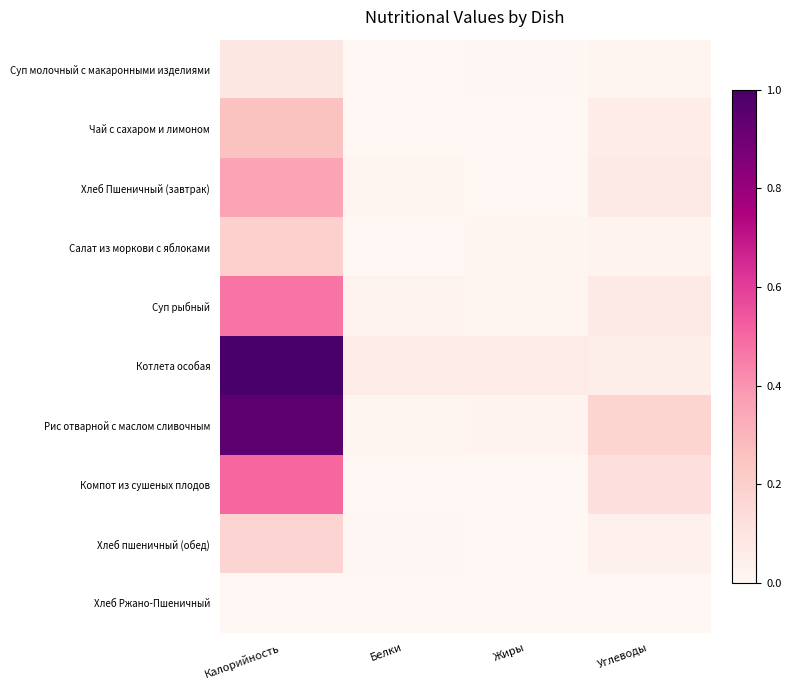

Reading left to right, transcribe all the data shown in this chart.

Суп молочный с макаронными изделиями: Калорийность=0.1	Белки=0.0	Жиры=0.0	Углеводы=0.0
Чай с сахаром и лимоном: Калорийность=0.3	Белки=0.0	Жиры=0.0	Углеводы=0.1
Хлеб Пшеничный (завтрак): Калорийность=0.4	Белки=0.0	Жиры=0.0	Углеводы=0.1
Салат из моркови с яблоками: Калорийность=0.2	Белки=0.0	Жиры=0.0	Углеводы=0.0
Суп рыбный: Калорийность=0.5	Белки=0.0	Жиры=0.0	Углеводы=0.1
Котлета особая: Калорийность=1.0	Белки=0.1	Жиры=0.1	Углеводы=0.0
Рис отварной с маслом сливочным: Калорийность=0.9	Белки=0.0	Жиры=0.0	Углеводы=0.2
Компот из сушеных плодов: Калорийность=0.5	Белки=0.0	Жиры=0.0	Углеводы=0.1
Хлеб пшеничный (обед): Калорийность=0.2	Белки=0.0	Жиры=0.0	Углеводы=0.0
Хлеб Ржано-Пшеничный: Калорийность=0.0	Белки=0.0	Жиры=0.0	Углеводы=0.0